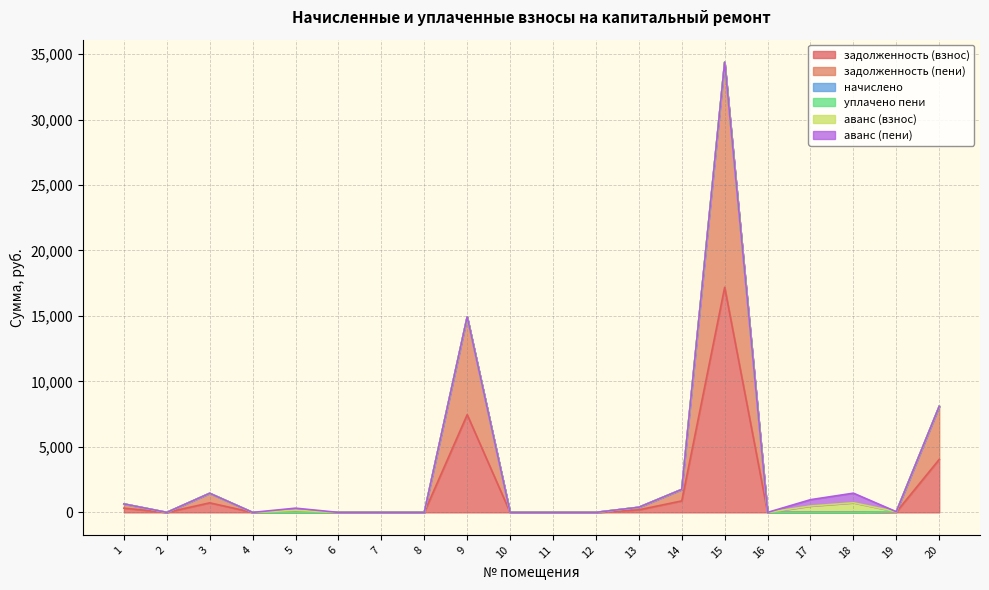

Does the chart have visible grid lines?

Yes